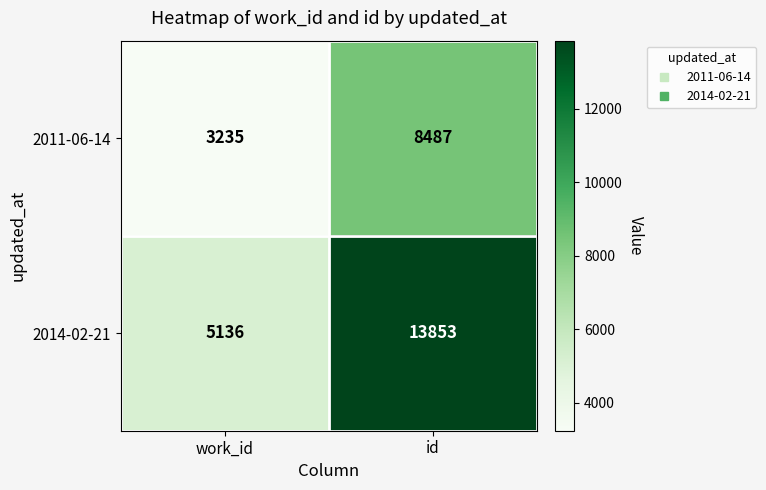

What is the total value across all series at work_id?

8371